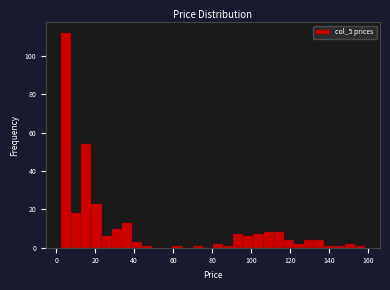

Read against the x-axis, roughly where is the centre of the tallest bar?

6